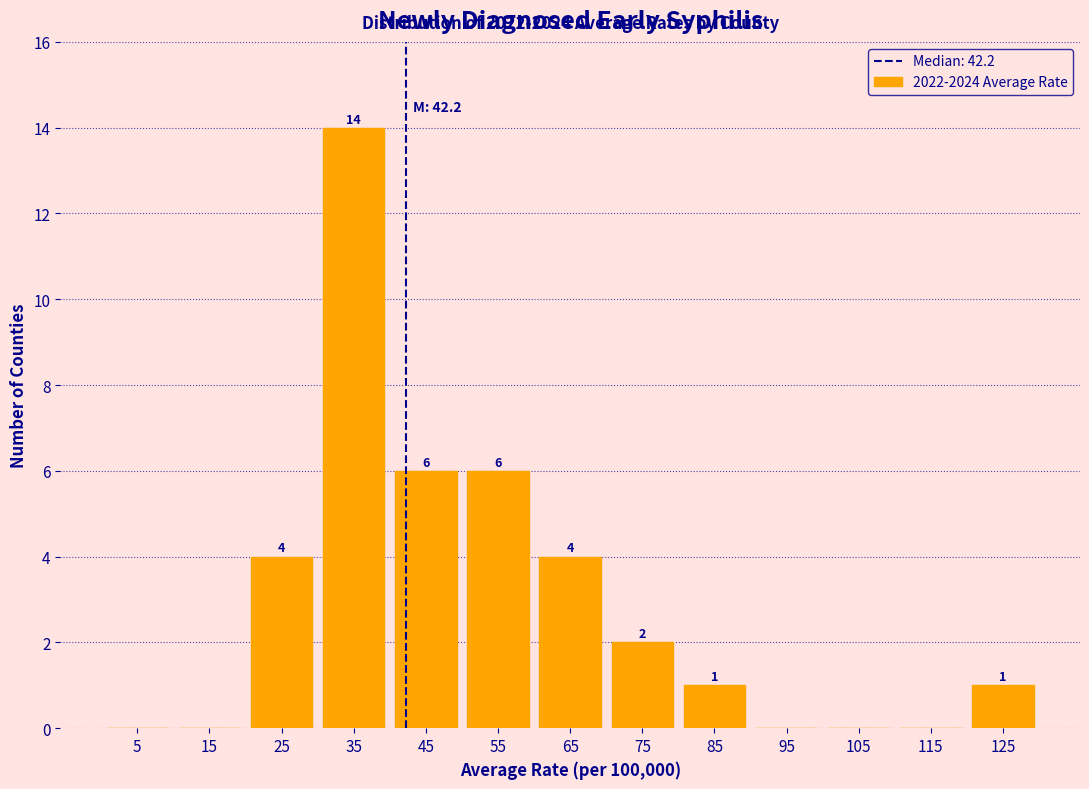

Over which range of the x-axis is the bar tallest?

30 to 40